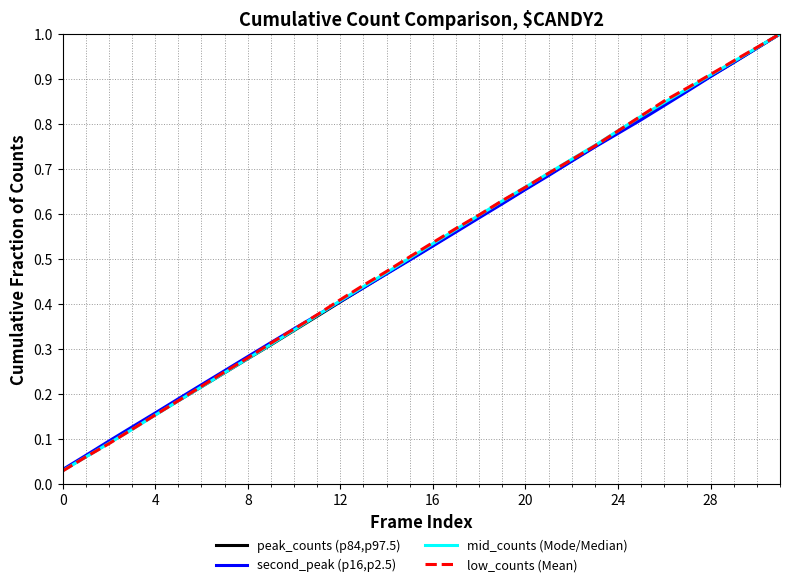

Which series has the widest spread of values?

low_counts (Mean)